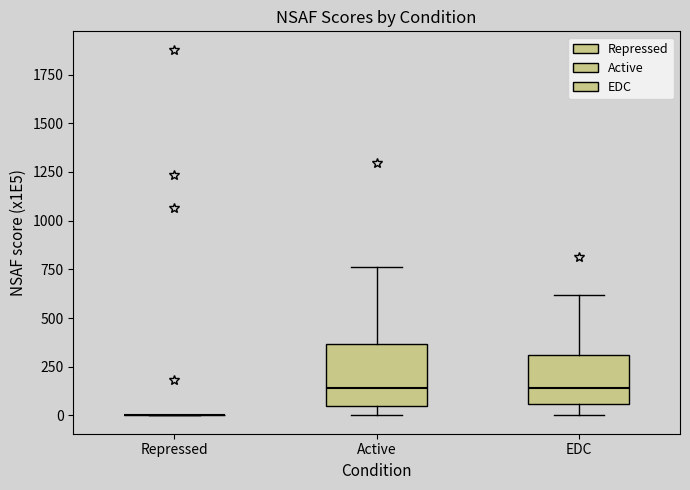

Which box is the tallest, from its lower edge to its upper edge?

Active